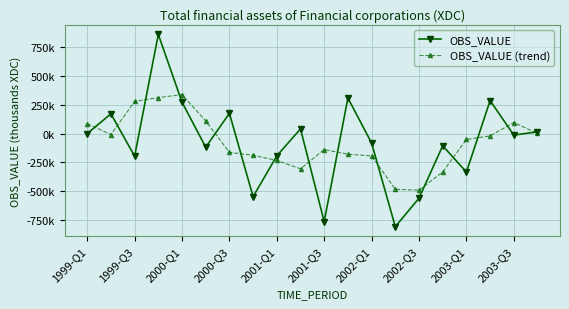

What are all the series names shown in the legend?

OBS_VALUE, OBS_VALUE (trend)